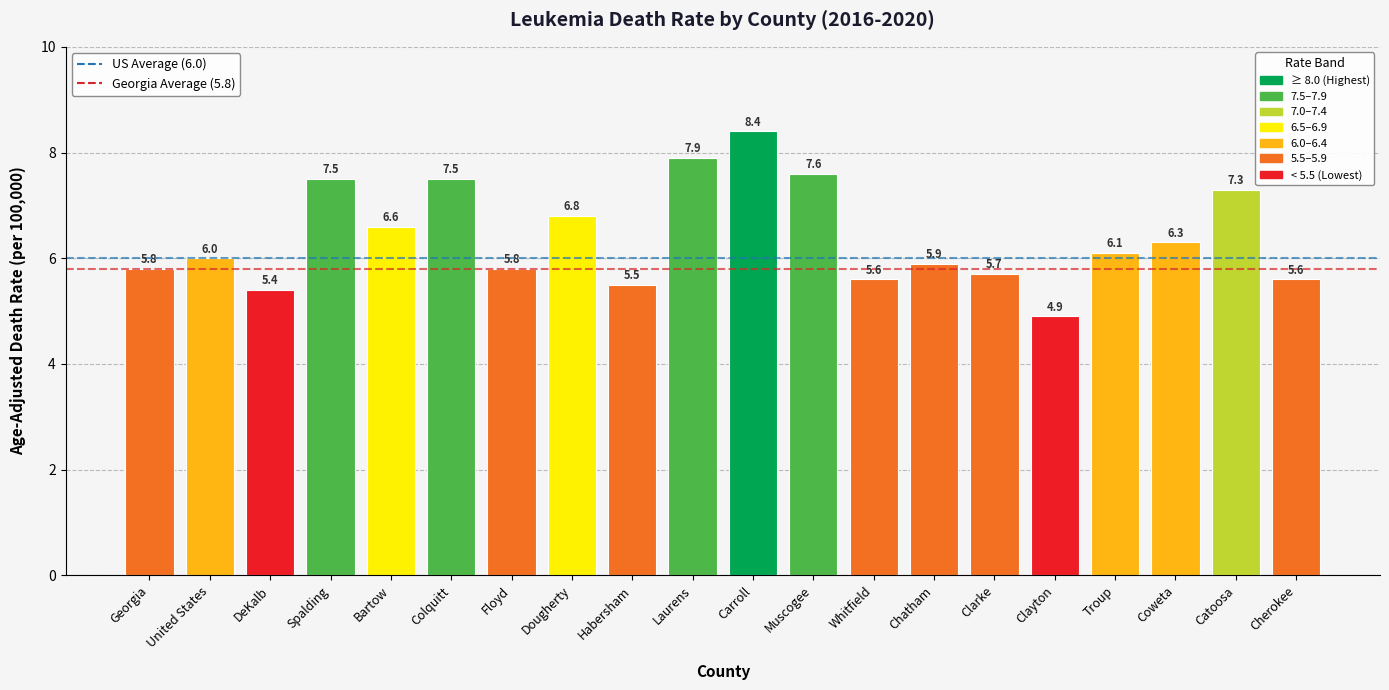

Is it true that the value at Whitfield is 8.0?

False